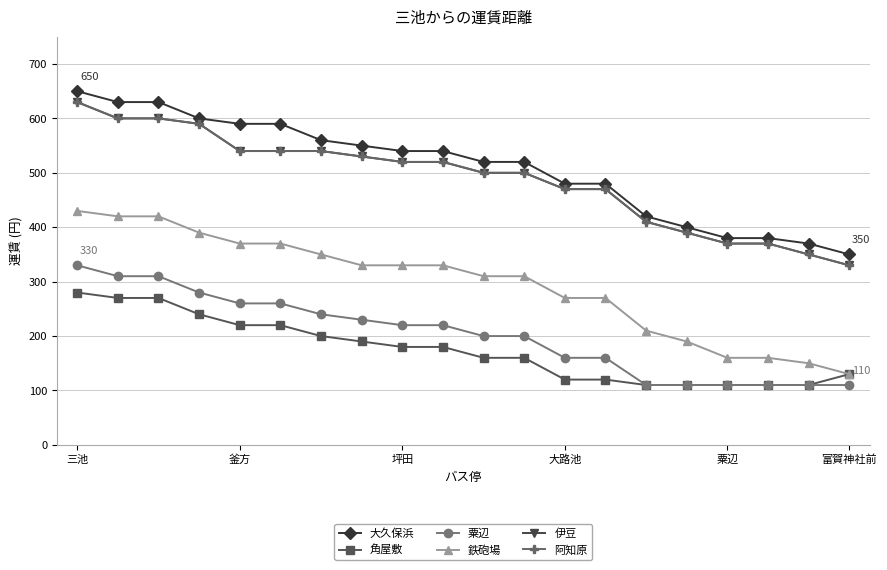

Does the chart have visible grid lines?

Yes